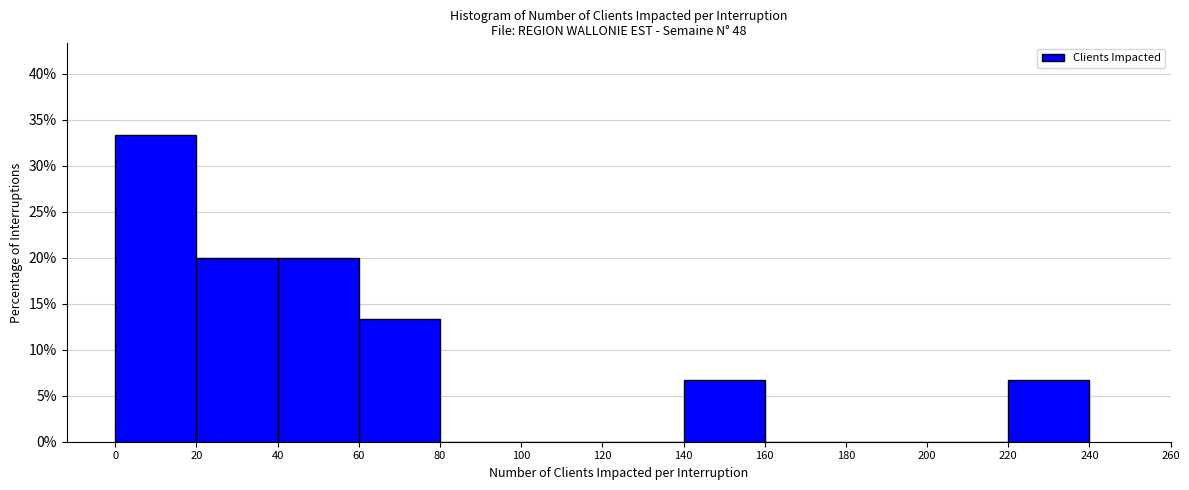

Reading left to right, list every bar in this chart as the range it spans on the x-axis followed by its height. The values are not printed on the chart, so give them approximately, as read against the axis.

0 to 20: 33.5
20 to 40: 20.0
40 to 60: 20.0
60 to 80: 13.5
80 to 100: 0
100 to 120: 0
120 to 140: 0
140 to 160: 6.5
160 to 180: 0
180 to 200: 0
200 to 220: 0
220 to 240: 6.5